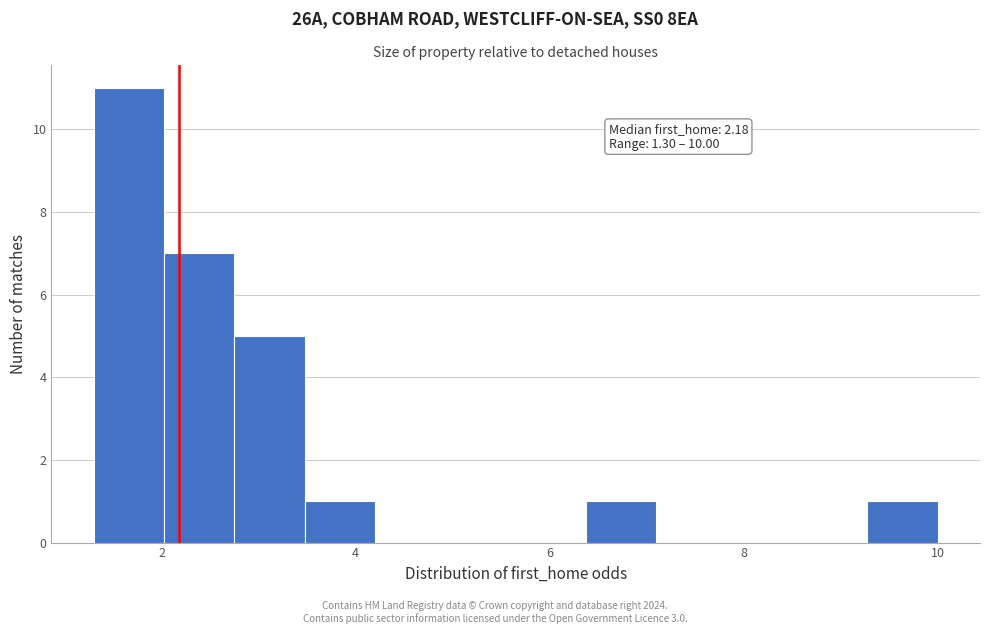

Around what value on the x-axis is the tallest bar? Give the approximate position of its centre, as read against the axis.

1.6